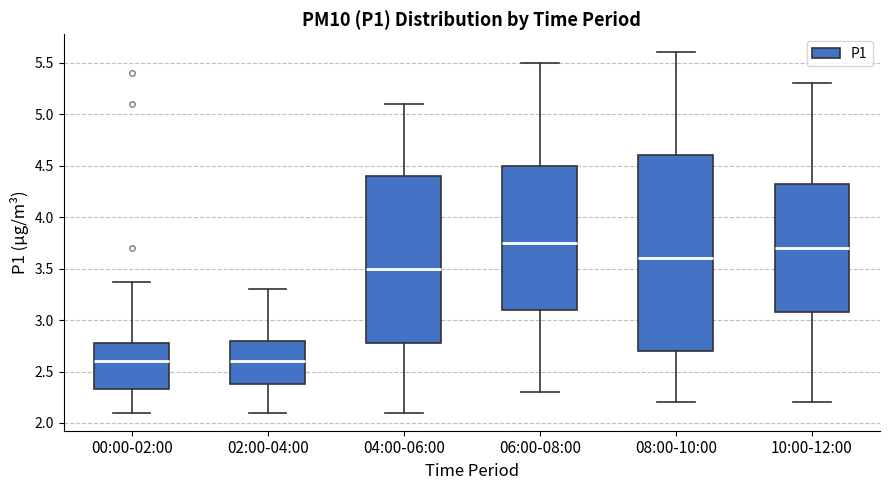

Reading left to right, transcribe this box plot: for each box, give where its median line is, the range the box spans, and where its two whiskers end, as read against the y-axis. The values are not printed on the chart, so give them approximately, as read against the axis.

00:00-02:00: median 2.60, box 2.35 to 2.80, whiskers 2.10 to 3.35
02:00-04:00: median 2.60, box 2.40 to 2.80, whiskers 2.10 to 3.30
04:00-06:00: median 3.50, box 2.80 to 4.40, whiskers 2.10 to 5.10
06:00-08:00: median 3.75, box 3.10 to 4.50, whiskers 2.30 to 5.50
08:00-10:00: median 3.60, box 2.70 to 4.60, whiskers 2.20 to 5.60
10:00-12:00: median 3.70, box 3.10 to 4.35, whiskers 2.20 to 5.30